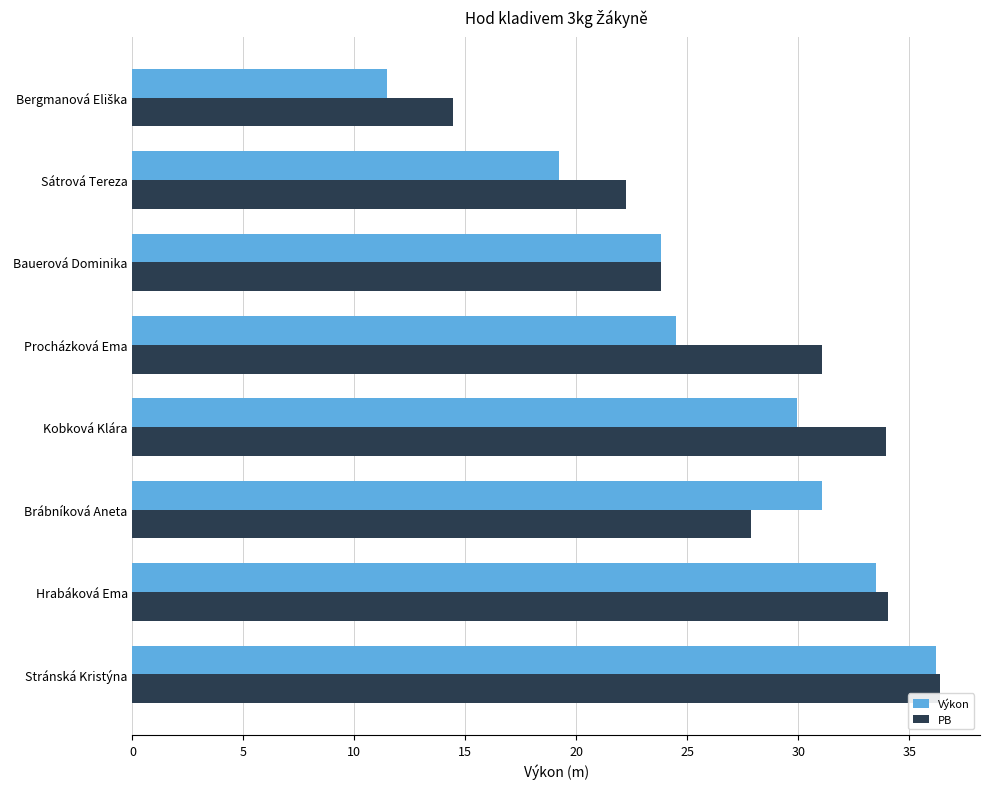

What is the minimum value shown in the chart?

11.5